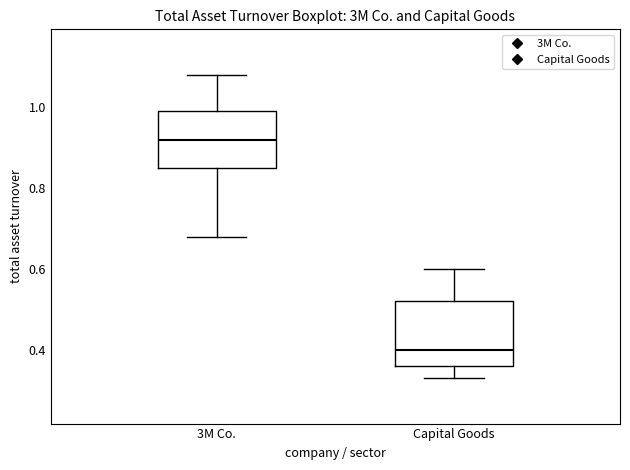

Reading left to right, read every box against the y-axis: the position of its median line, the range the box covers, and the ends of its whiskers. The values are not printed on the chart, so give them approximately, as read against the axis.

3M Co.: median 0.92, box 0.86 to 1.00, whiskers 0.68 to 1.08
Capital Goods: median 0.40, box 0.36 to 0.52, whiskers 0.34 to 0.60